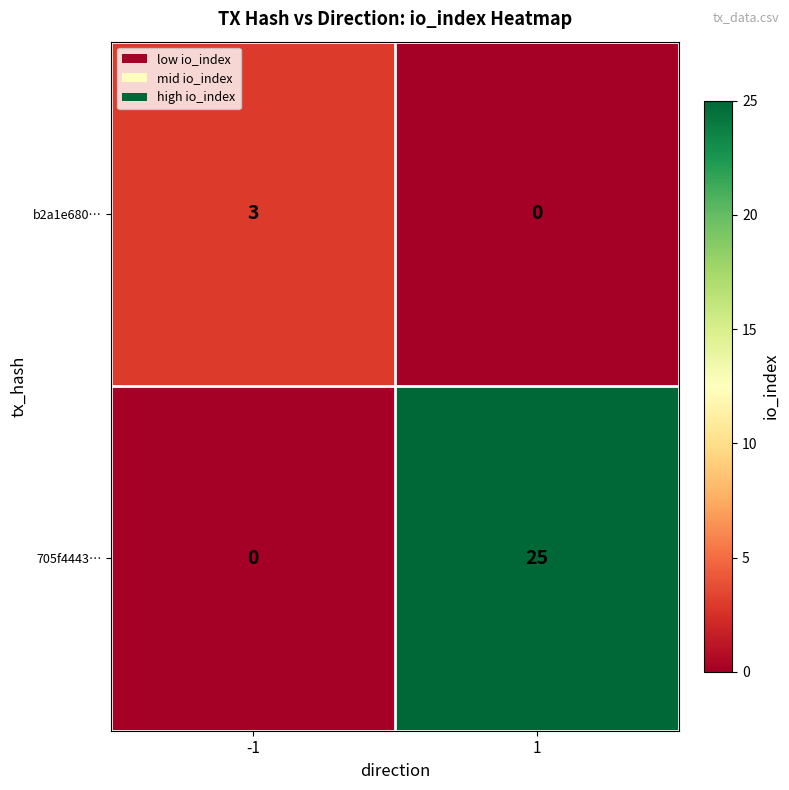

At how many categories does at least one series exceed 14?

1